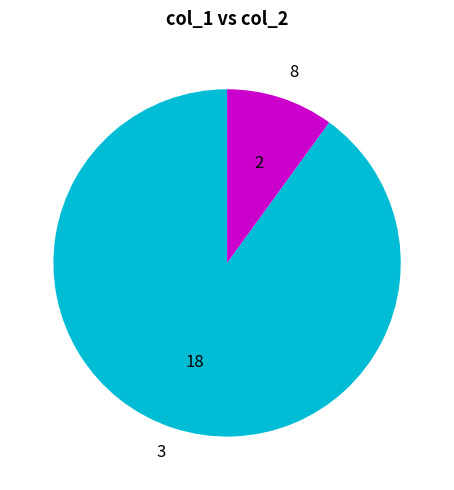

Do 3 and 8 together represent more than half of the pie?

Yes